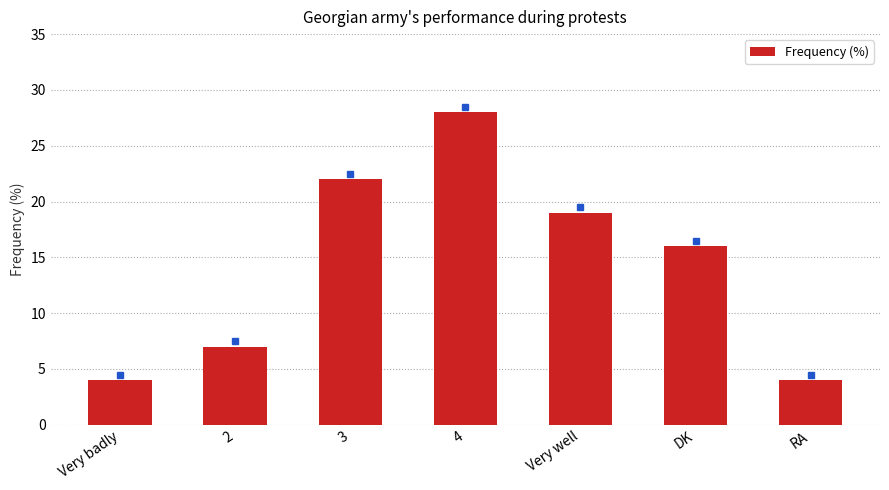

What is the minimum value shown in the chart?

4